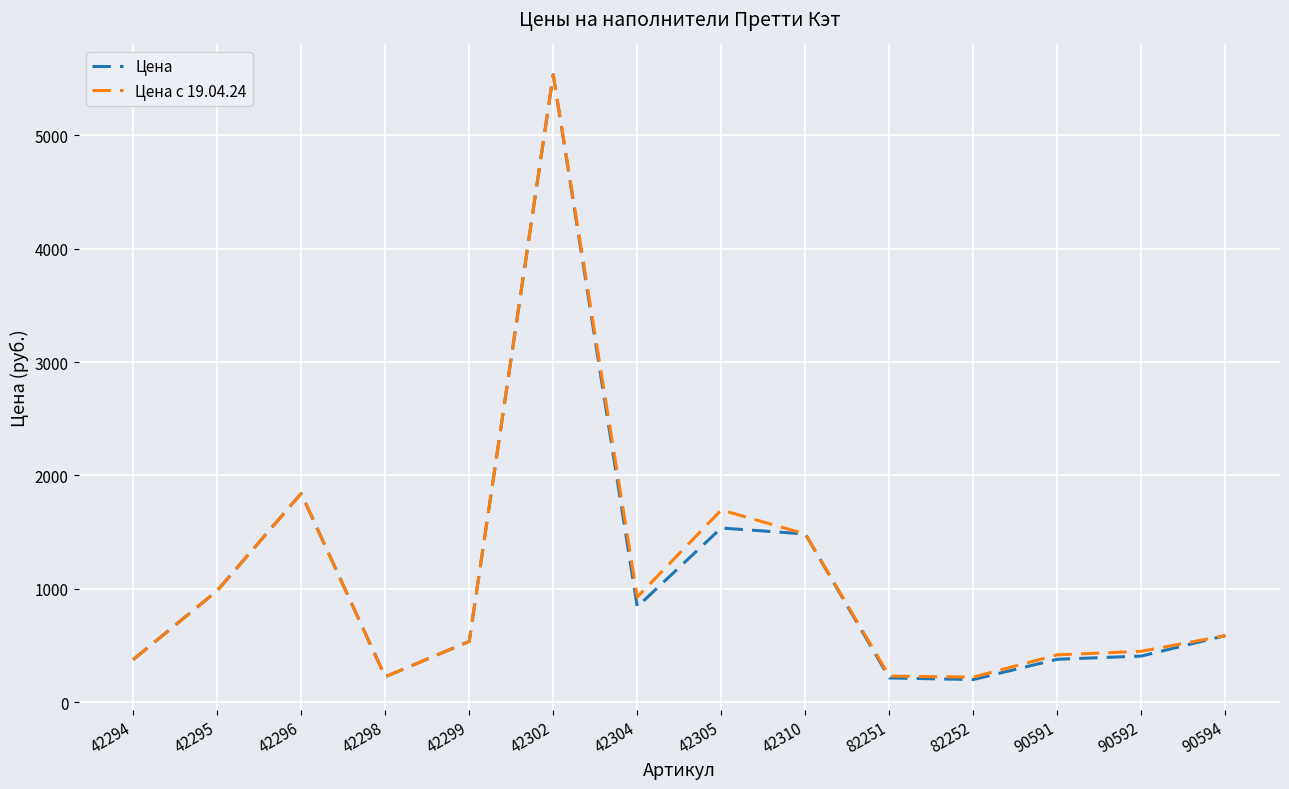

What is the total value across all series at 42296?

3681.0